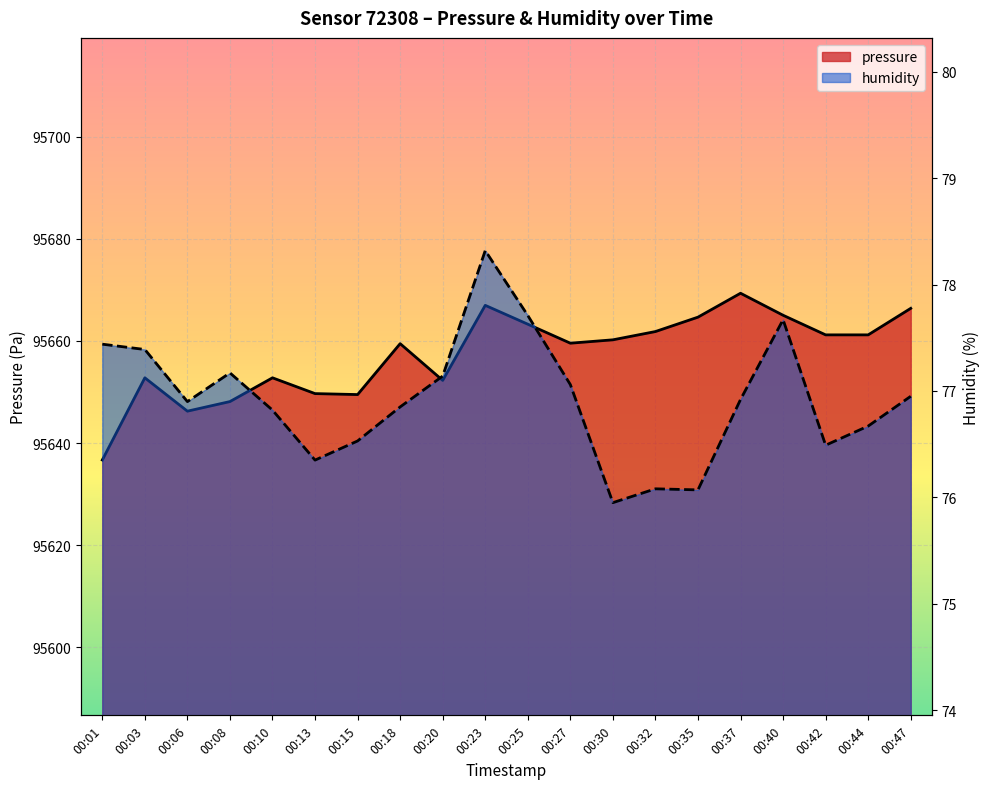

Reading left to right, list all the values displayed in this chart.

pressure: 00:01=95636.7	00:03=95652.8	00:06=95646.2	00:08=95648.1	00:10=95652.8	00:13=95649.7	00:15=95649.5	00:18=95659.5	00:20=95652.3	00:23=95667.0	00:25=95663.3	00:27=95659.6	00:30=95660.2	00:32=95661.8	00:35=95664.7	00:37=95669.3	00:40=95665.0	00:42=95661.2	00:44=95661.2	00:47=95666.4
humidity: 00:01=77.4	00:03=77.4	00:06=76.9	00:08=77.2	00:10=76.8	00:13=76.3	00:15=76.5	00:18=76.8	00:20=77.1	00:23=78.3	00:25=77.7	00:27=77.1	00:30=76.0	00:32=76.1	00:35=76.1	00:37=76.9	00:40=77.7	00:42=76.5	00:44=76.7	00:47=77.0